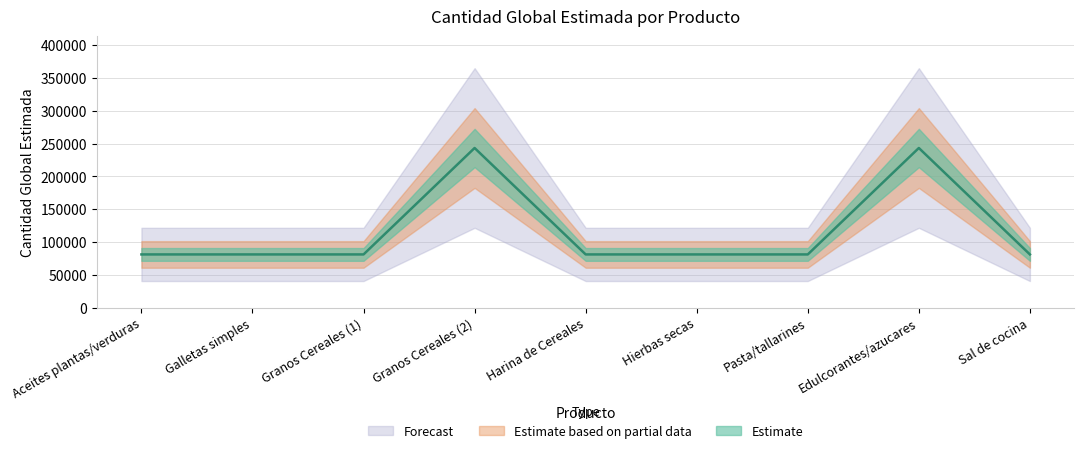

What is the difference between the second highest and second lowest values?

162254